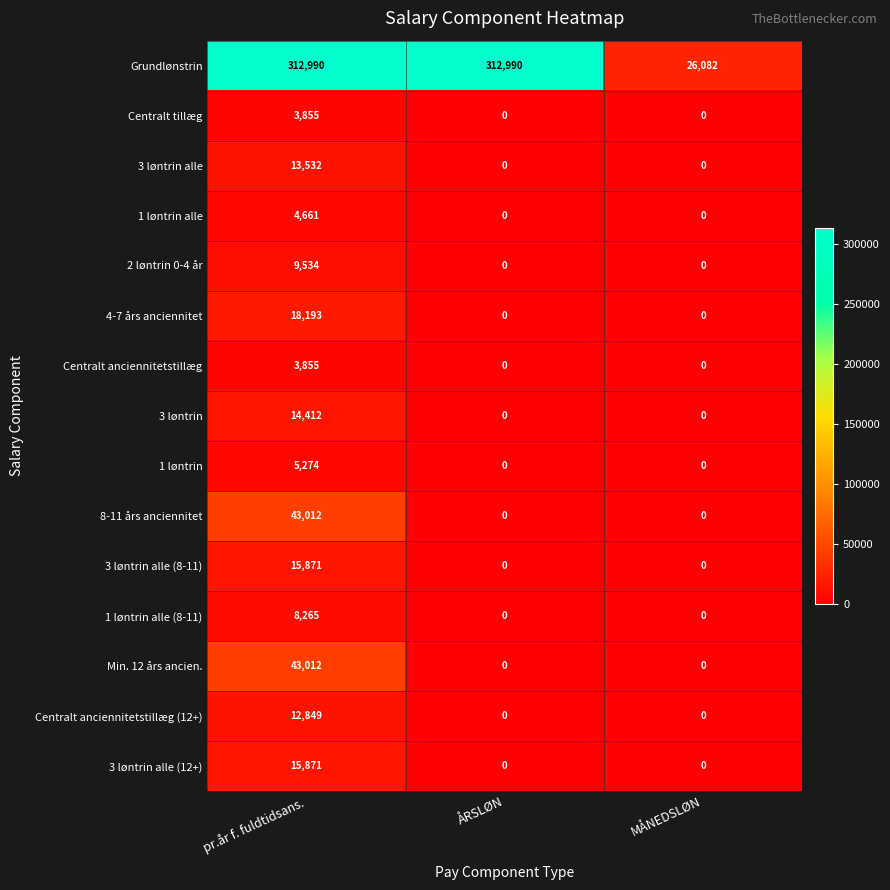

What is the total value across all series at MÅNEDSLØN?

26082